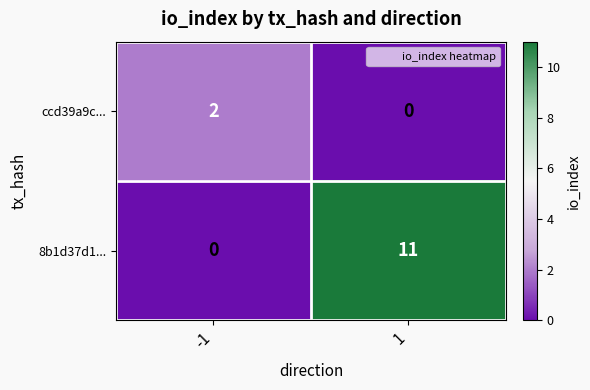

What is the sum of the 8b1d37d1... values at -1 and 1?

11